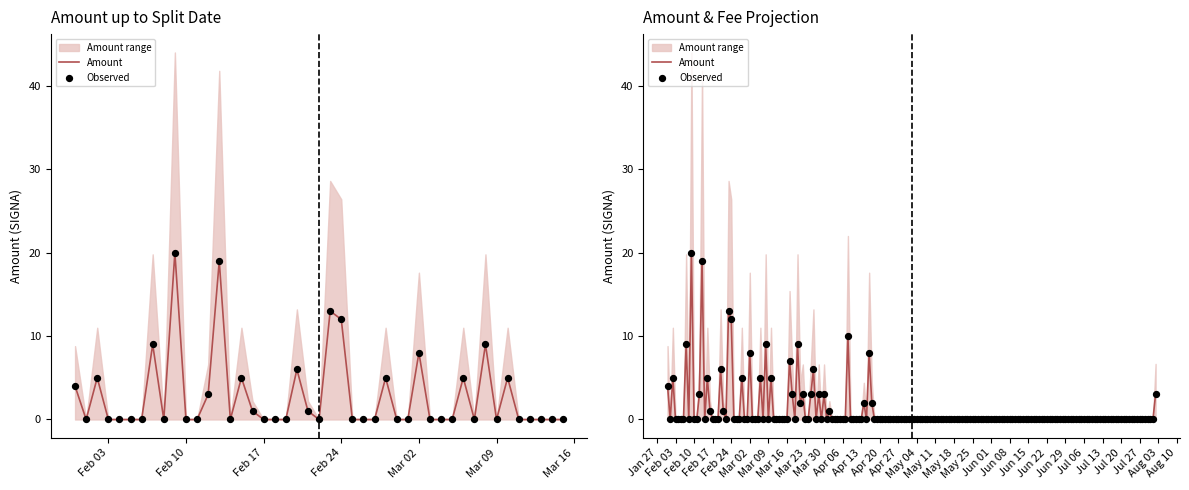

Which series contains the highest Y value?

Amount